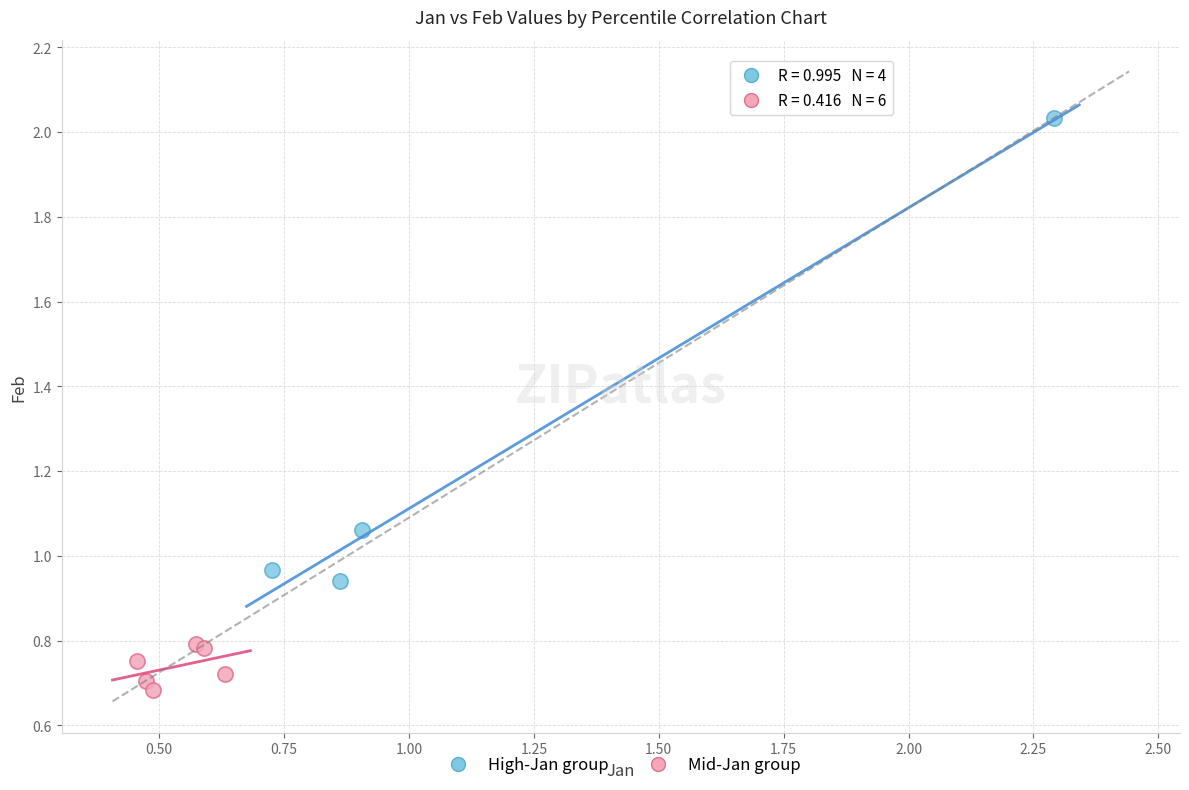

Which series has the widest spread of Y values?

High-Jan group